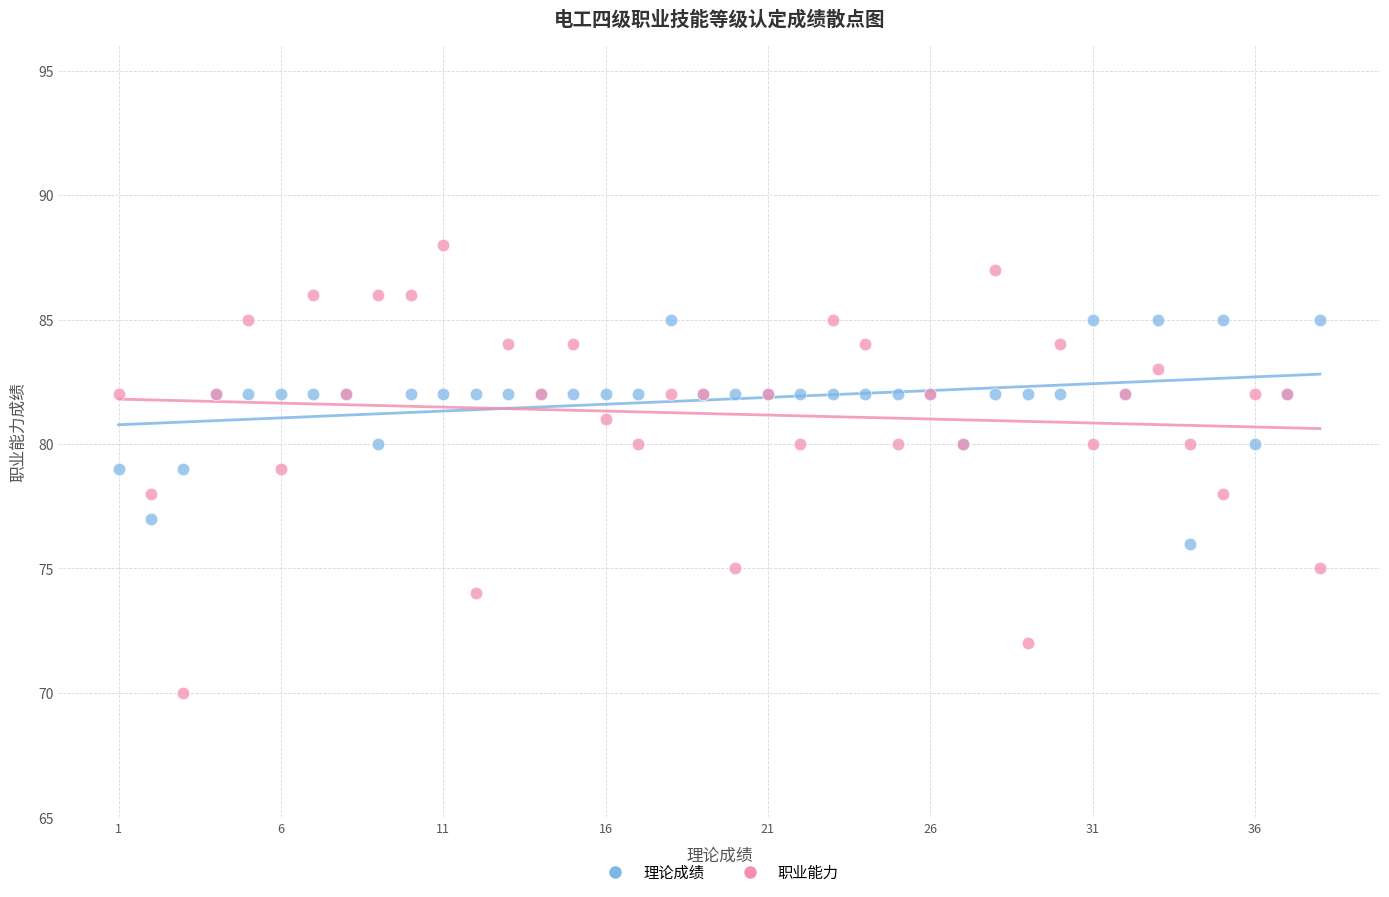

Which series contains the highest Y value?

职业能力